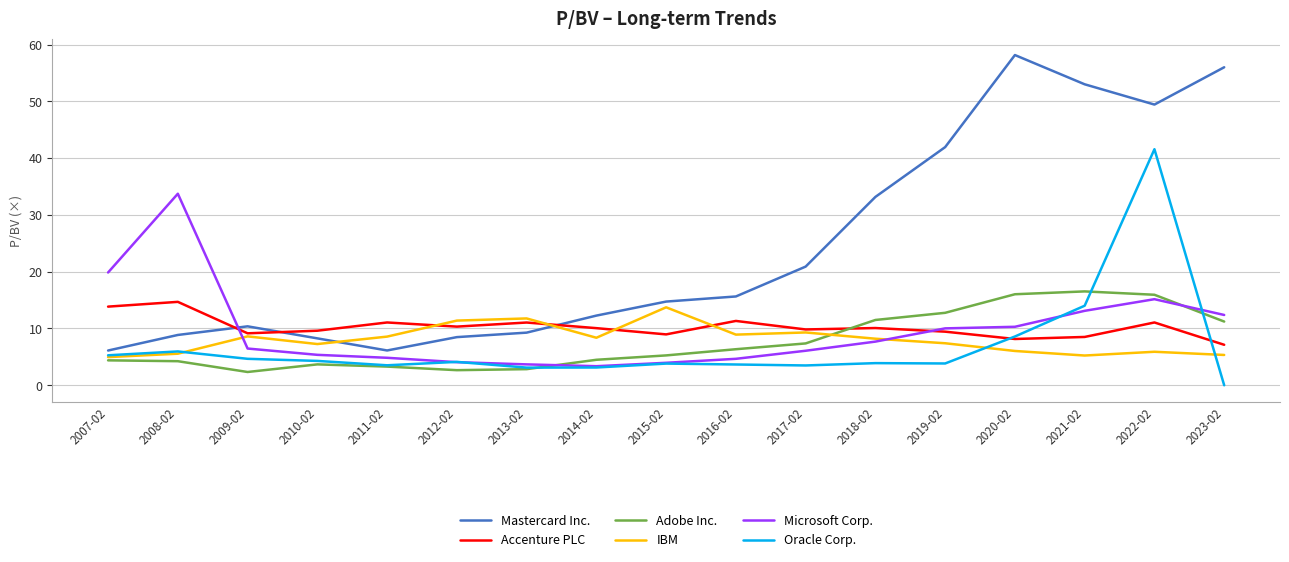

True or false: Mastercard Inc. has a value of 49.4 at 2022-02.

True